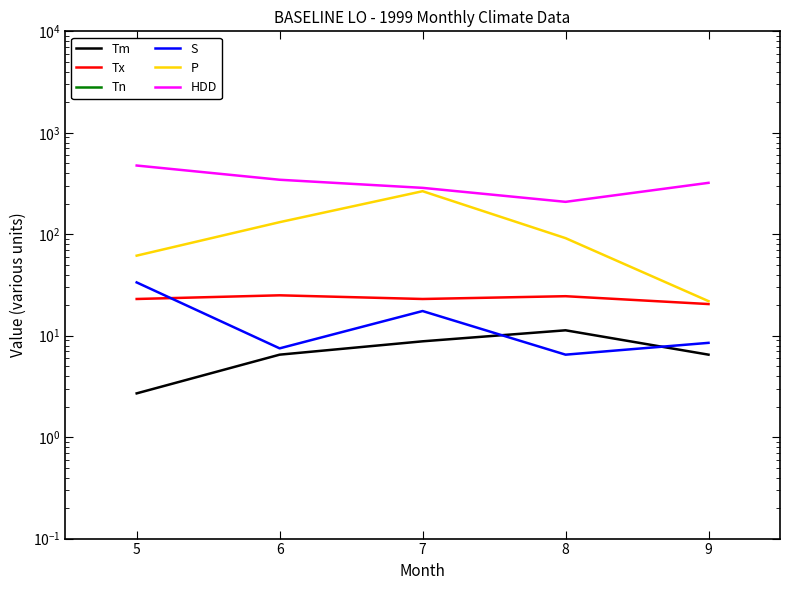

What are all the series names shown in the legend?

Tm, Tx, Tn, S, P, HDD